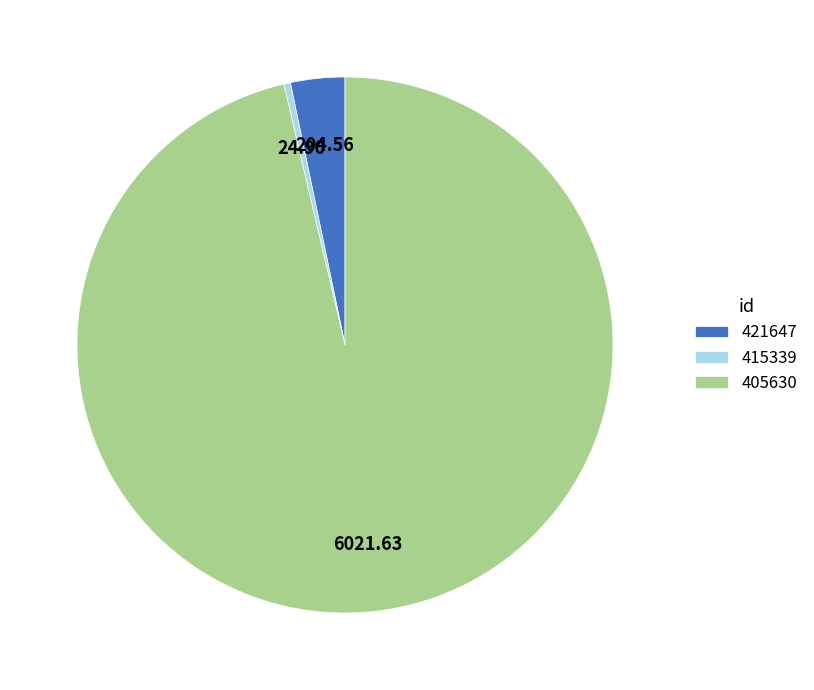

What is the ratio of the value at 405630 to the value at 421647?

29.4